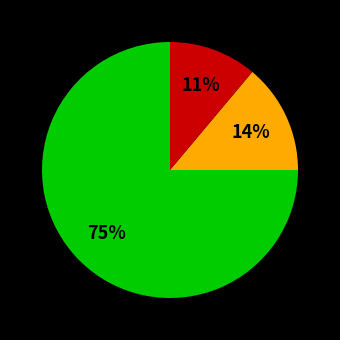

Is there a majority slice in this chart?

Yes